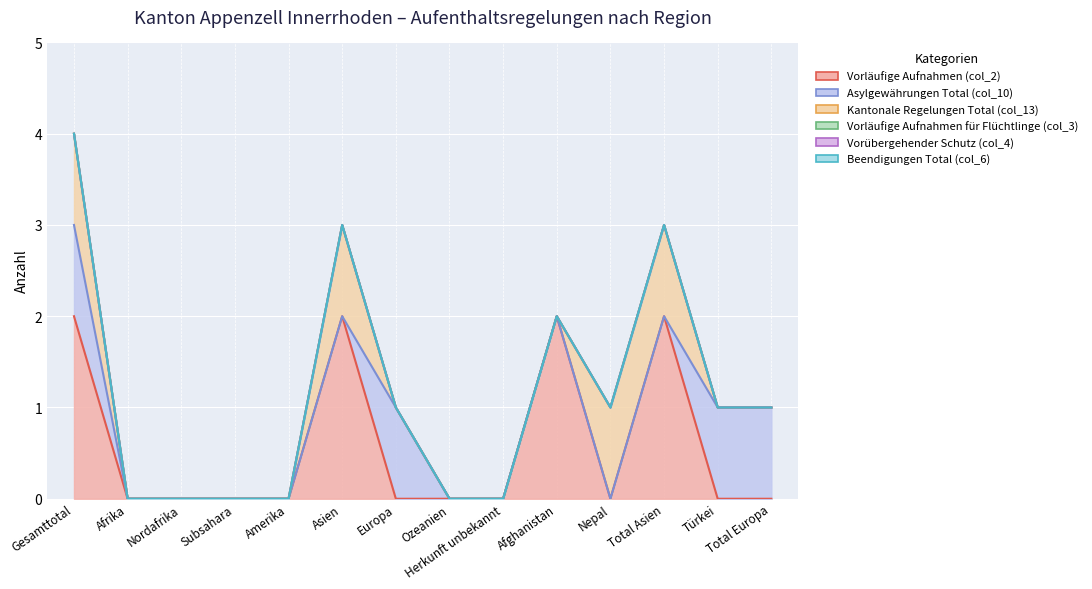

Which series changed the most between Gesamttotal and Nepal?

Asylgewährungen Total (col_10)